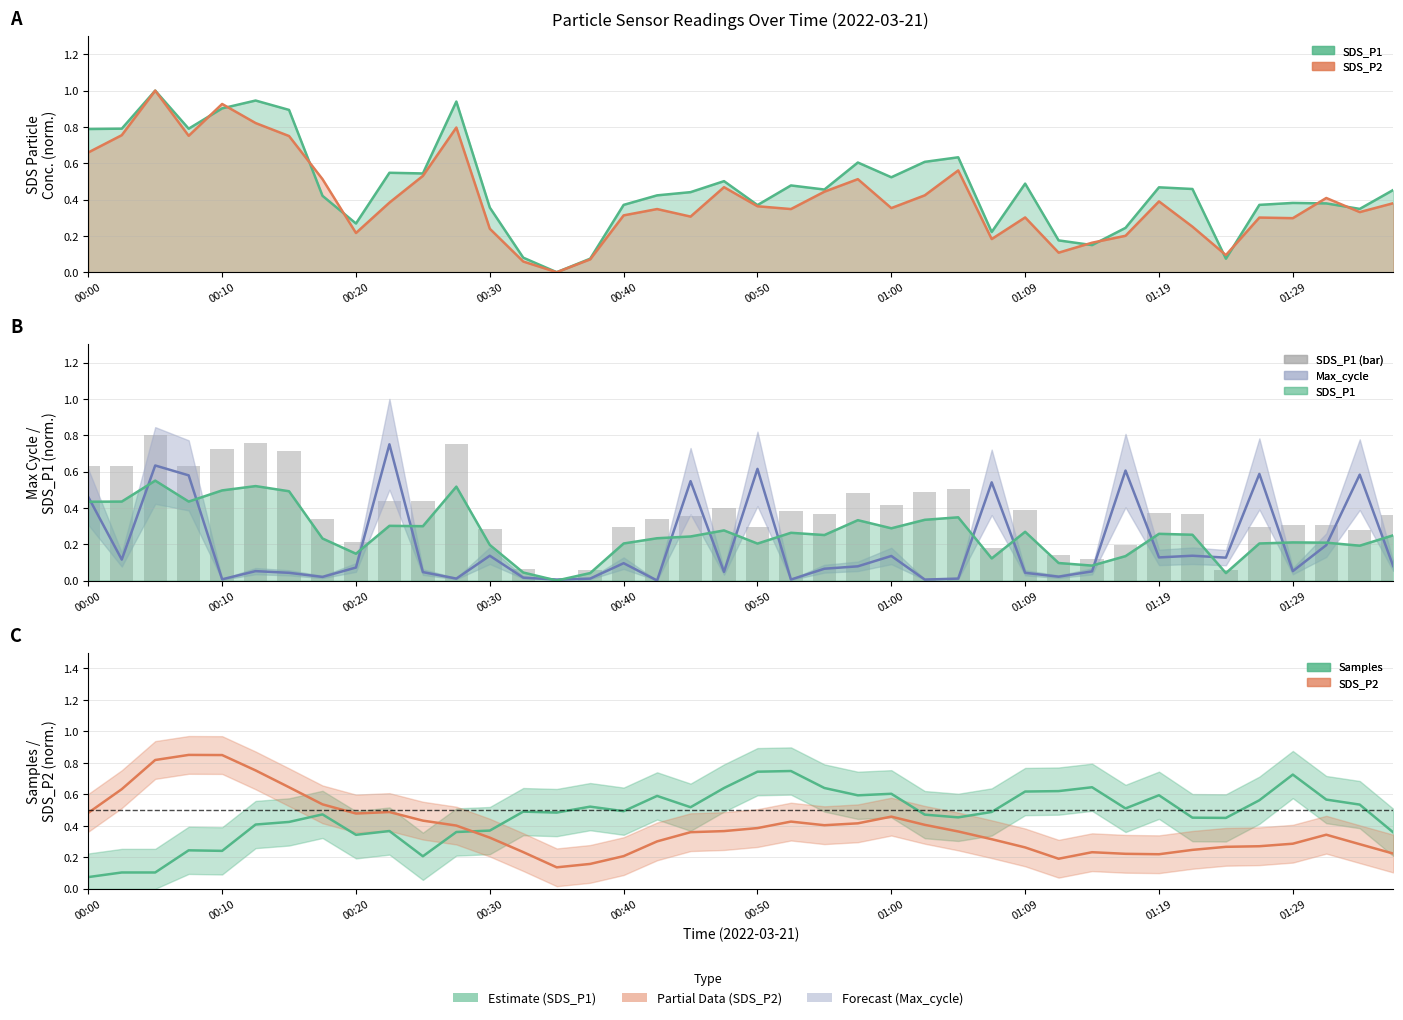

What is the sum of all Samples (smooth) values?

18.8